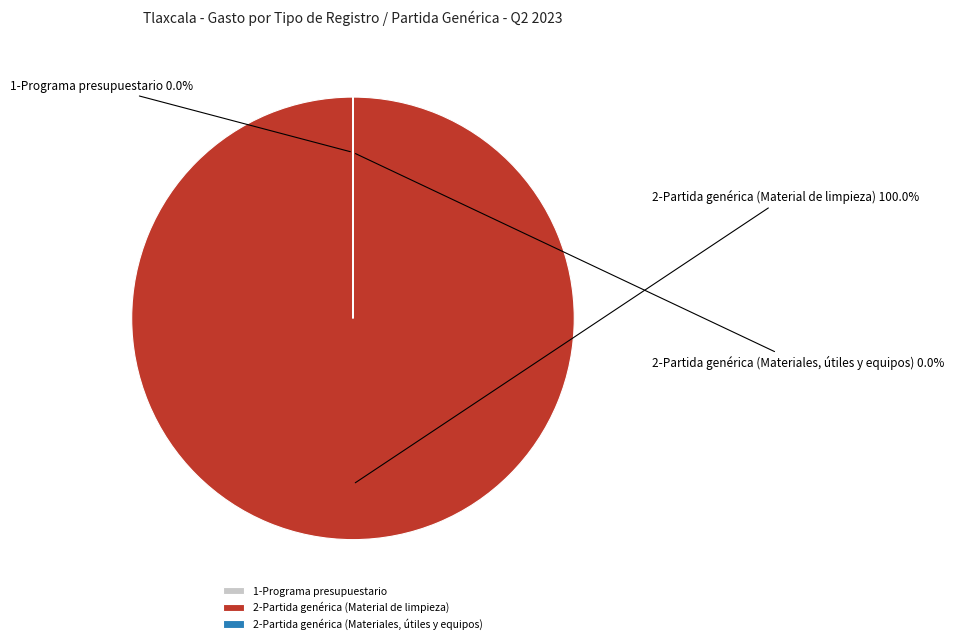

Is the sum of 2-Partida genérica (Material de limpieza) and 1-Programa presupuestario greater than half?

Yes